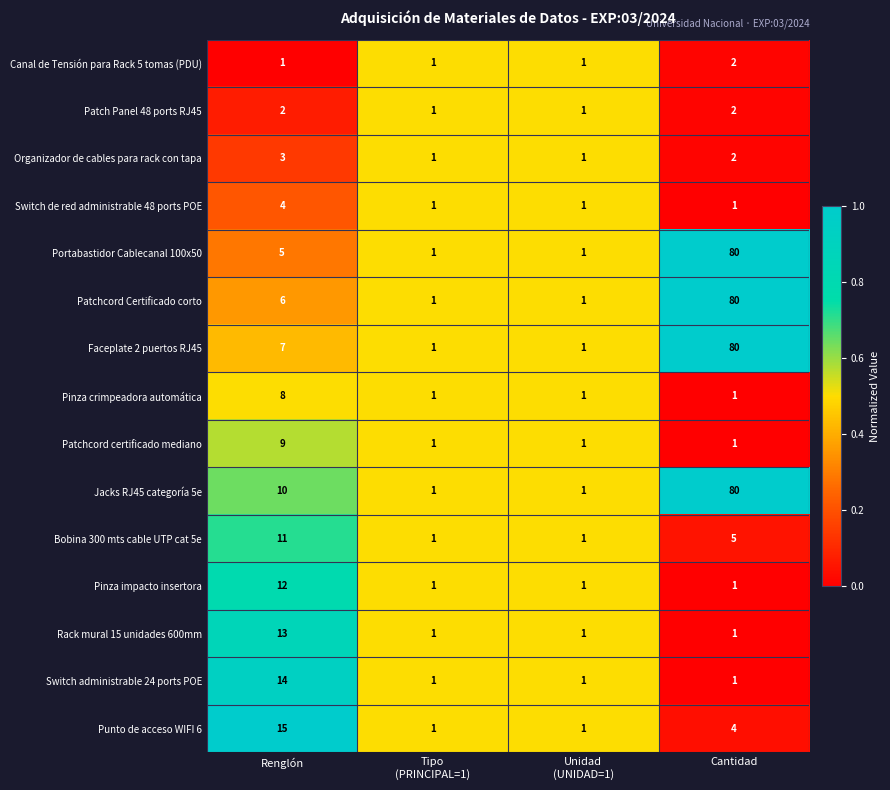

The value of Patch Panel 48 ports RJ45 at Renglón is 2. True or false?

True